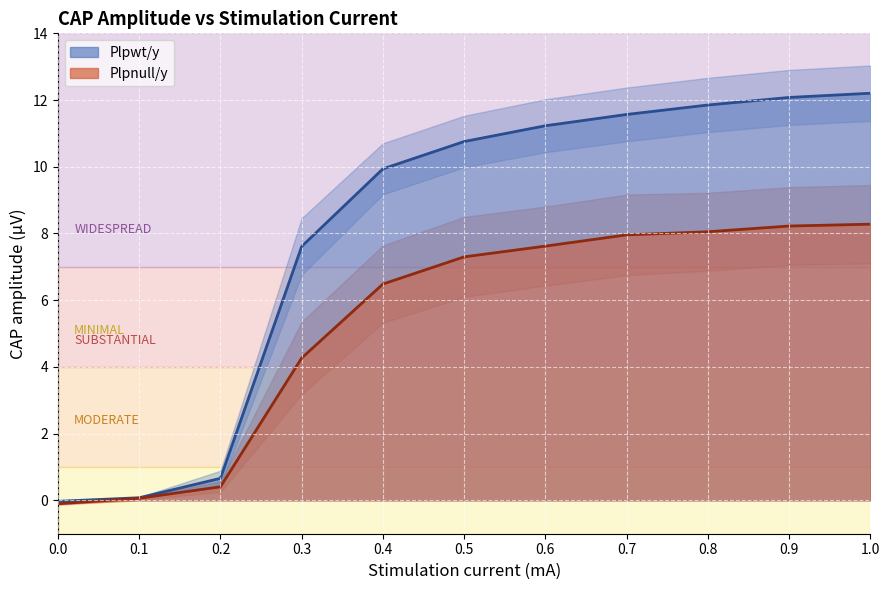

Reading left to right, transcribe all the data shown in this chart.

Plpwt/y mean: -0.0	0.1	0.7	7.6	9.9	10.8	11.2	11.6	11.9	12.1	12.2
Plpnull/y mean: -0.1	0.1	0.4	4.3	6.5	7.3	7.6	8.0	8.1	8.2	8.3